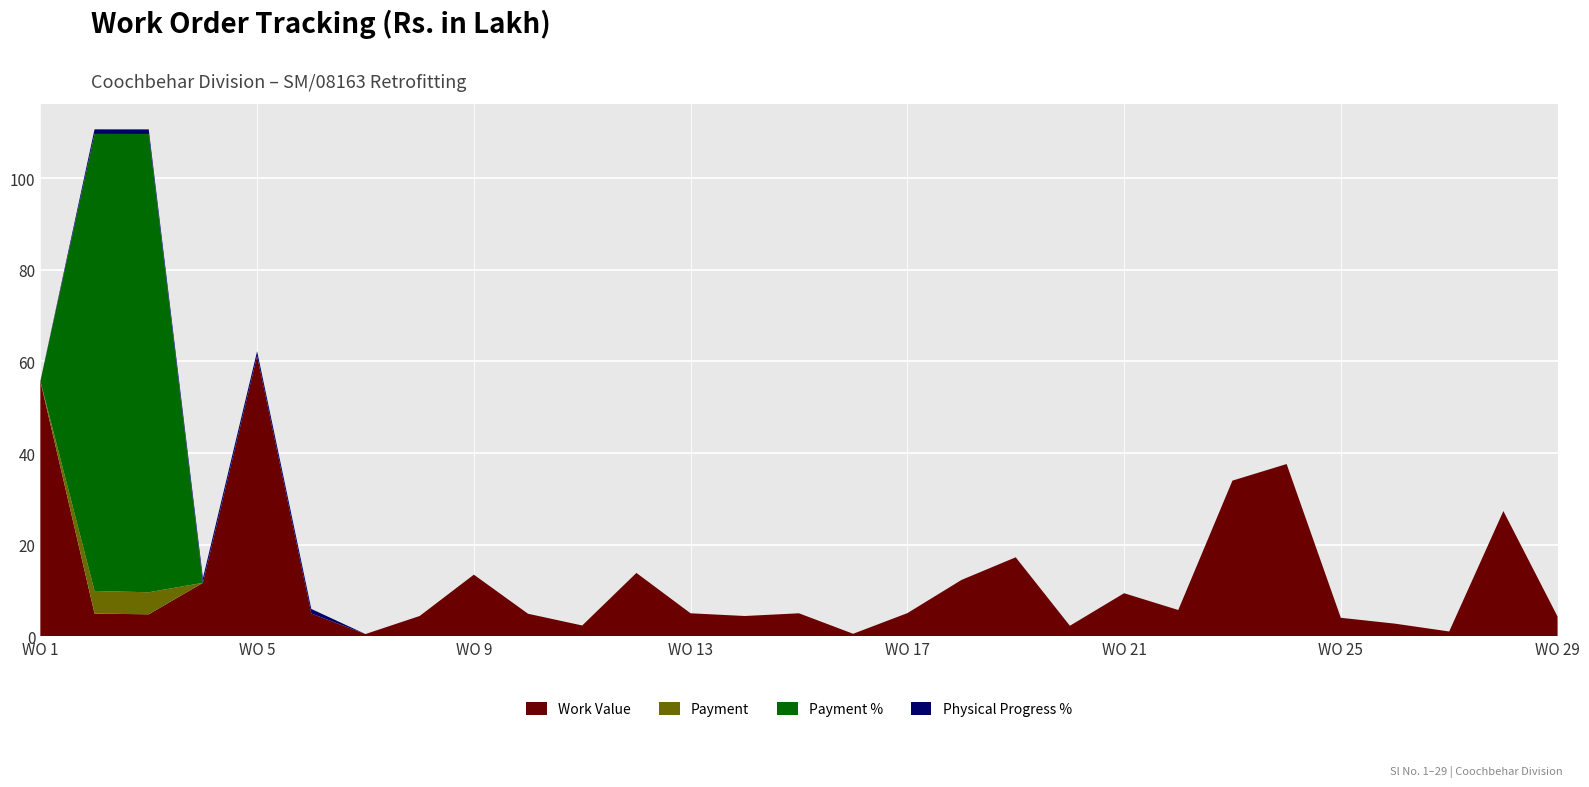

Reading left to right, list all the values displayed in this chart.

Work Value: 55.7	5.0	4.8	11.7	61.2	5.0	0.5	4.4	13.5	4.9	2.4	13.8	5.0	4.4	5.0	0.6	5.1	12.3	17.2	2.3	9.4	5.8	34.0	37.6	4.0	2.8	1.1	27.3	4.3
Payment: 0.0	4.9	4.8	0.0	0.0	0.0	0.0	0.0	0.0	0.0	0.0	0.0	0.0	0.0	0.0	0.0	0.0	0.0	0.0	0.0	0.0	0.0	0.0	0.0	0.0	0.0	0.0	0.0	0.0
Payment %: 0.0	99.7	100.0	0.0	0.0	0.0	0.0	0.0	0.0	0.0	0.0	0.0	0.0	0.0	0.0	0.0	0.0	0.0	0.0	0.0	0.0	0.0	0.0	0.0	0.0	0.0	0.0	0.0	0.0
Physical Progress %: 0.0	1.0	1.0	1.0	1.0	1.0	0.0	0.0	0.0	0.0	0.0	0.0	0.0	0.0	0.0	0.0	0.0	0.0	0.0	0.0	0.0	0.0	0.0	0.0	0.0	0.0	0.0	0.0	0.0